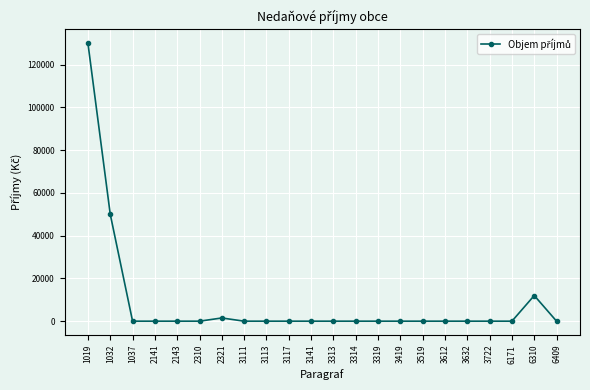

Is it true that the value at 3419 is 0?

True